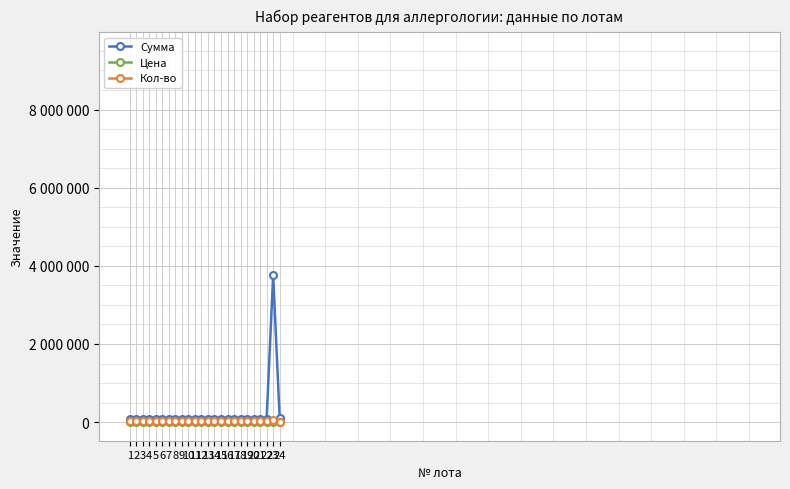

What is the difference between the maximum and minimum values in the Кол-во series?

51910